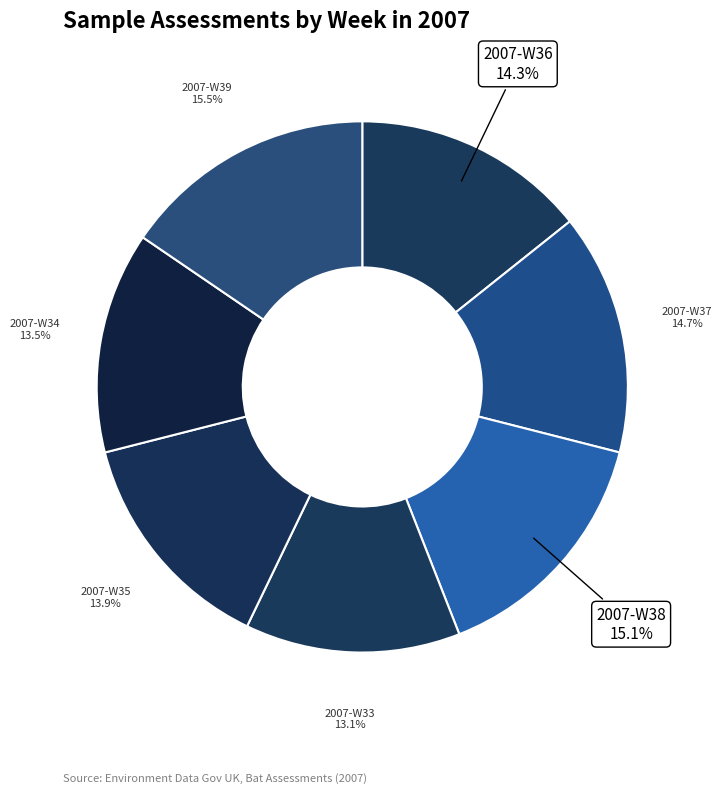

How many segments does this pie chart have?

7